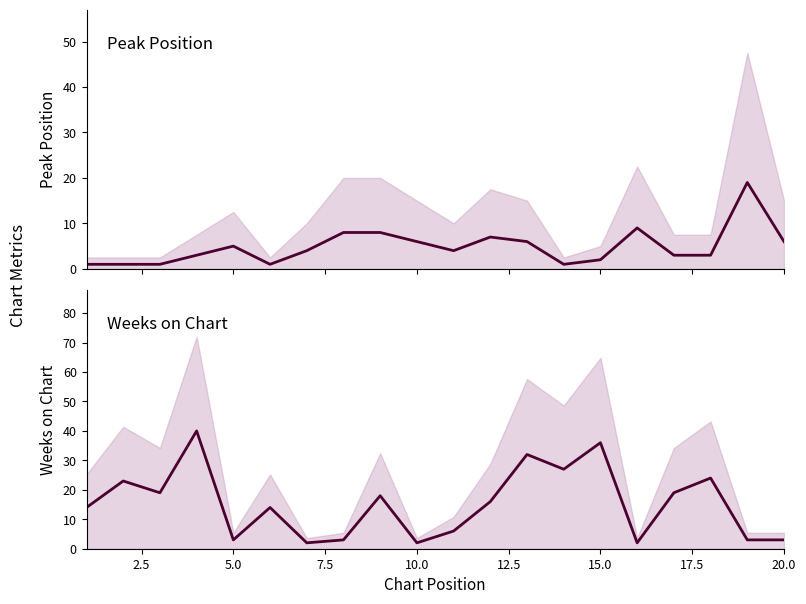

How many interior local peaks does the Peak Position series have?

4